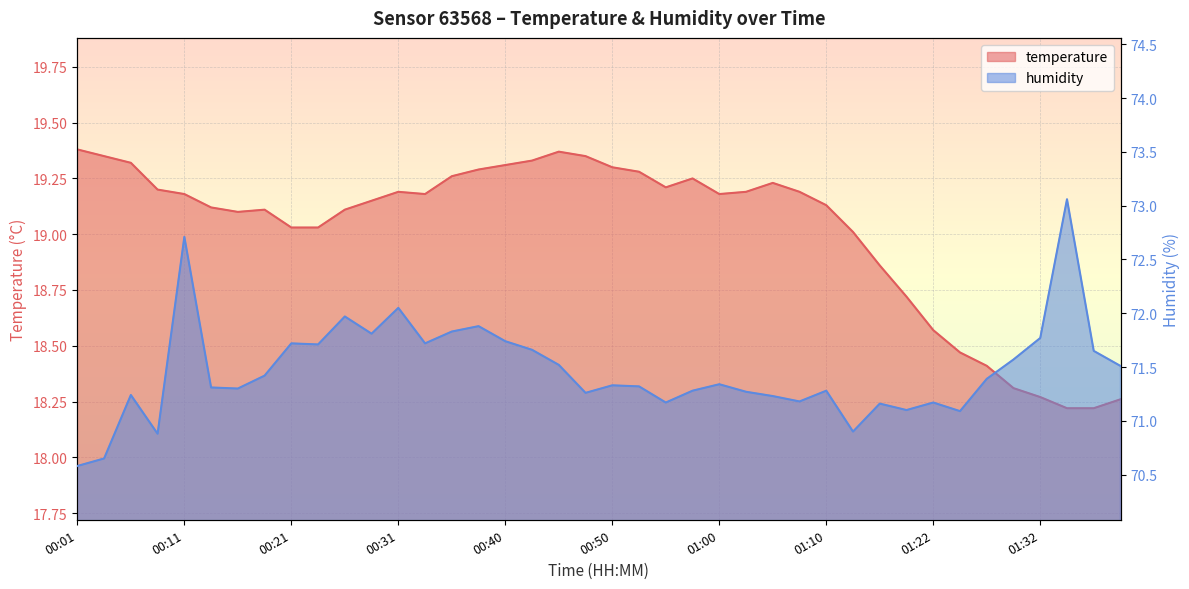

Which category has the lowest value across all series?

01:35